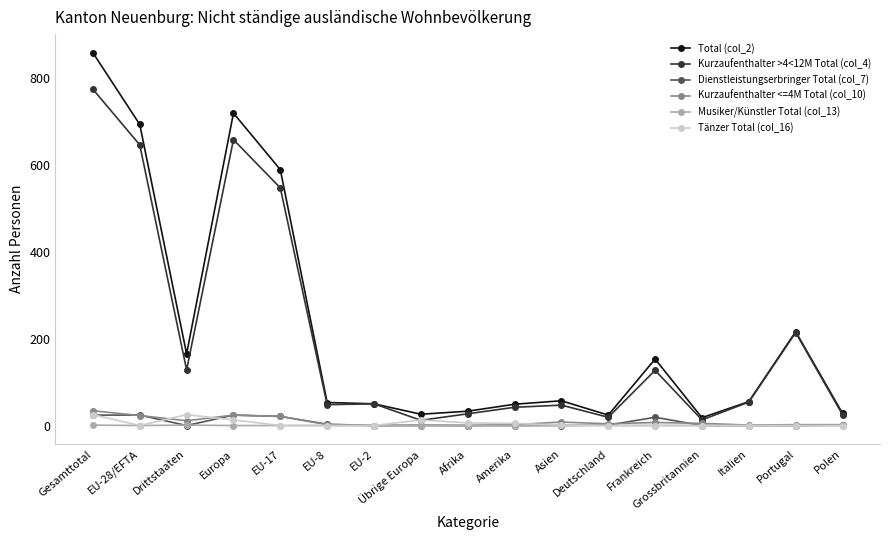

Where is the first local maximum for Kurzaufenthalter >4<12M Total (col_4)?

Europa